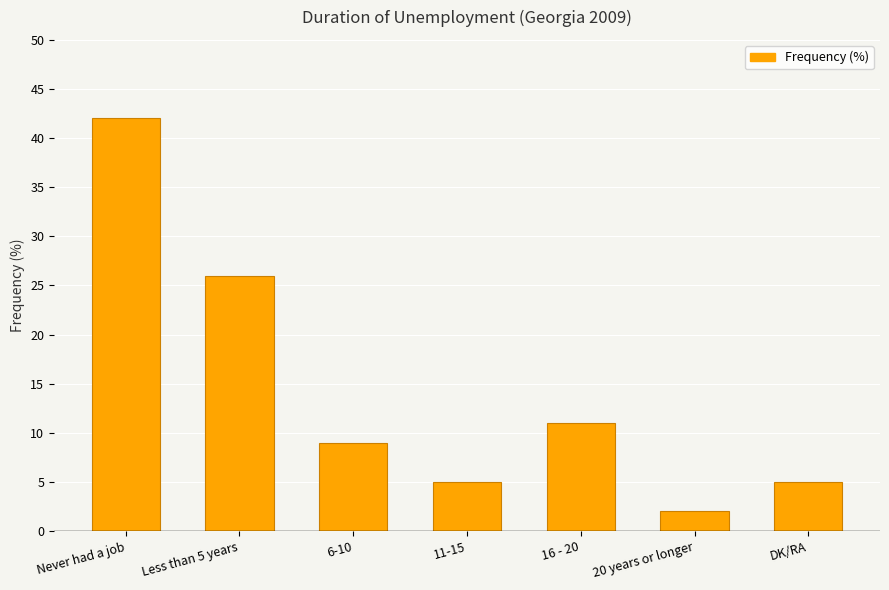

Reading left to right, transcribe all the data shown in this chart.

Never had a job=42	Less than 5 years=26	6-10=9	11-15=5	16 - 20=11	20 years or longer=2	DK/RA=5